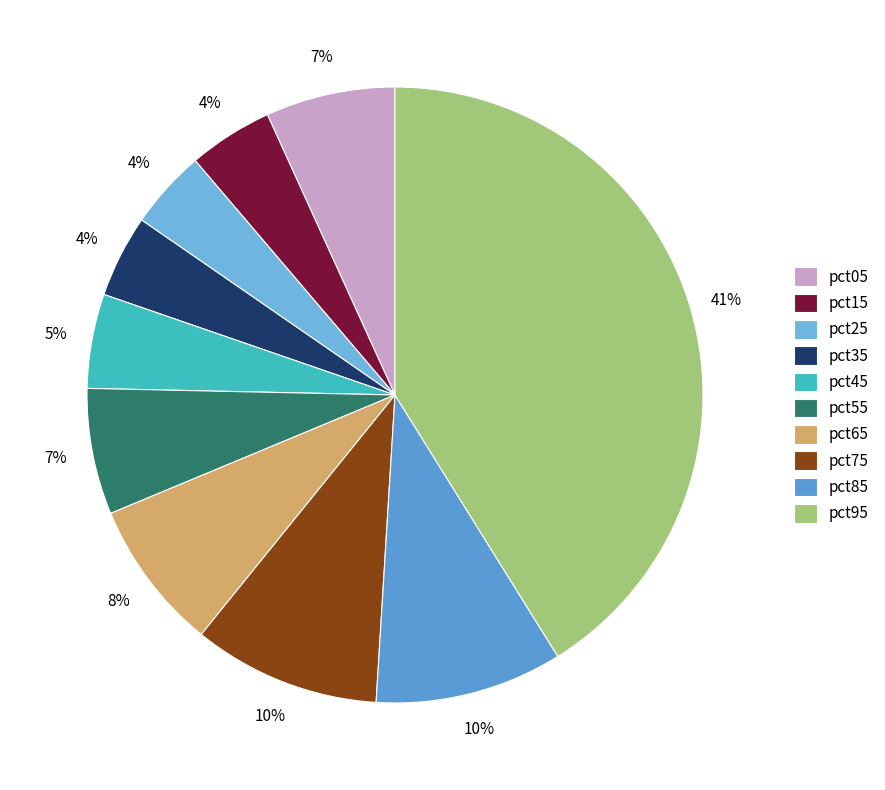

What percentage do pct95 and pct35 together represent?

45.5%